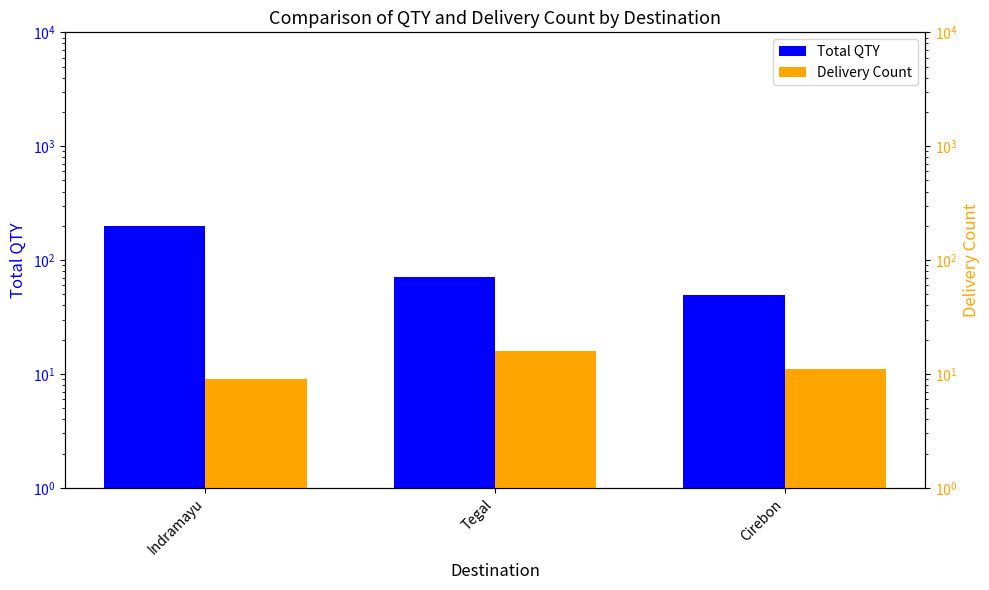

Which series has the largest range (max minus min)?

Total QTY